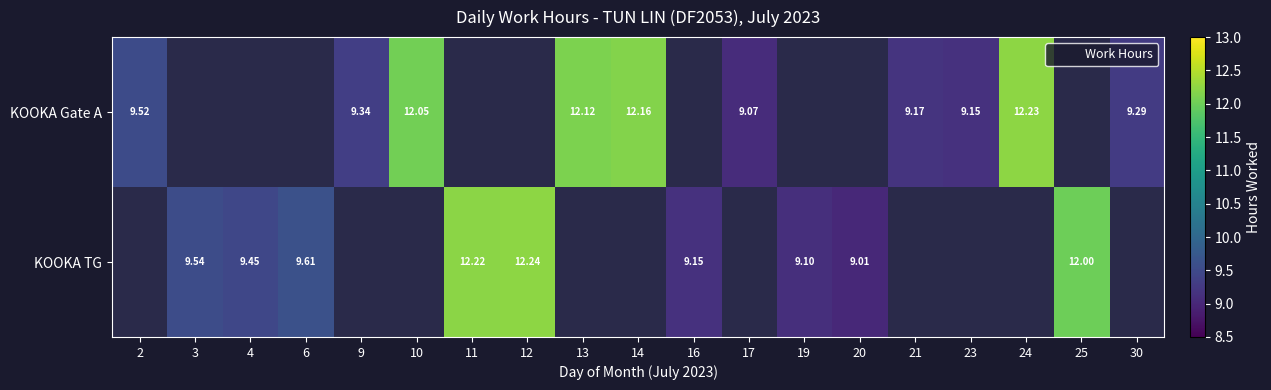

List the series in order of their peak value, lowest first.

KOOKA Gate A, KOOKA TG